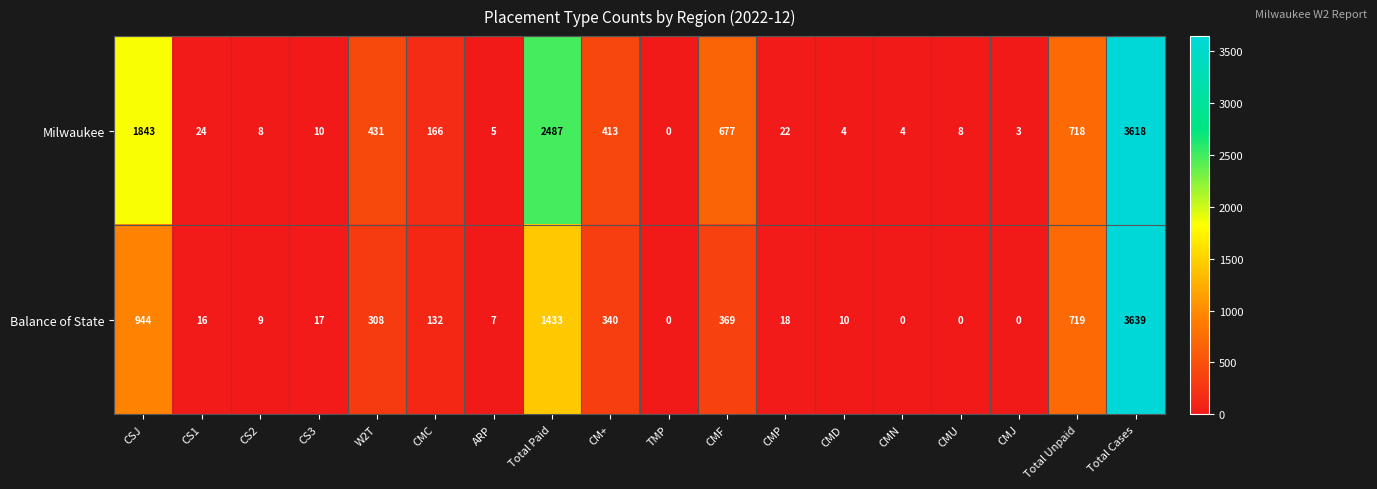

What is the maximum value shown in the chart?

3639